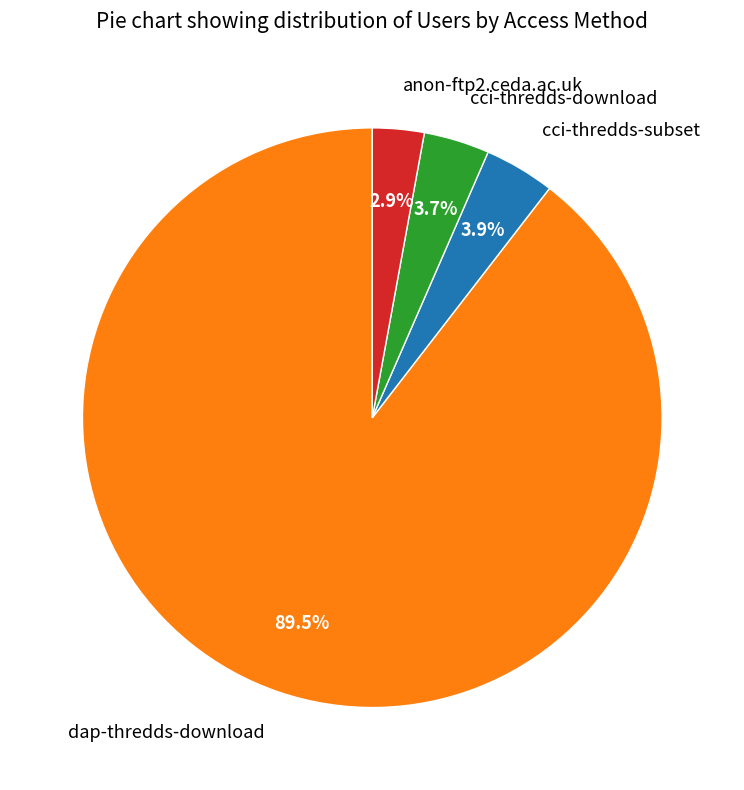

How many segments does this pie chart have?

4